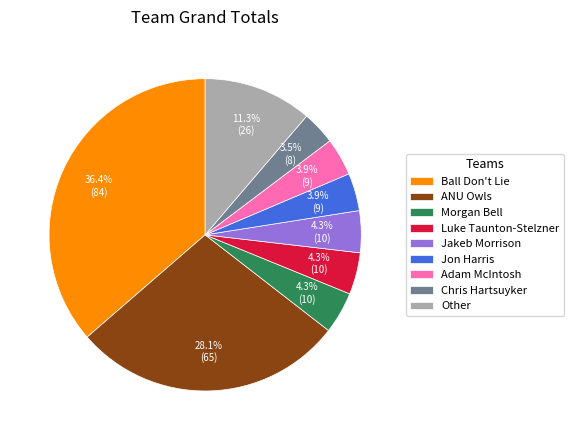

What percentage is the Adam McIntosh slice, to the nearest percent?

4%